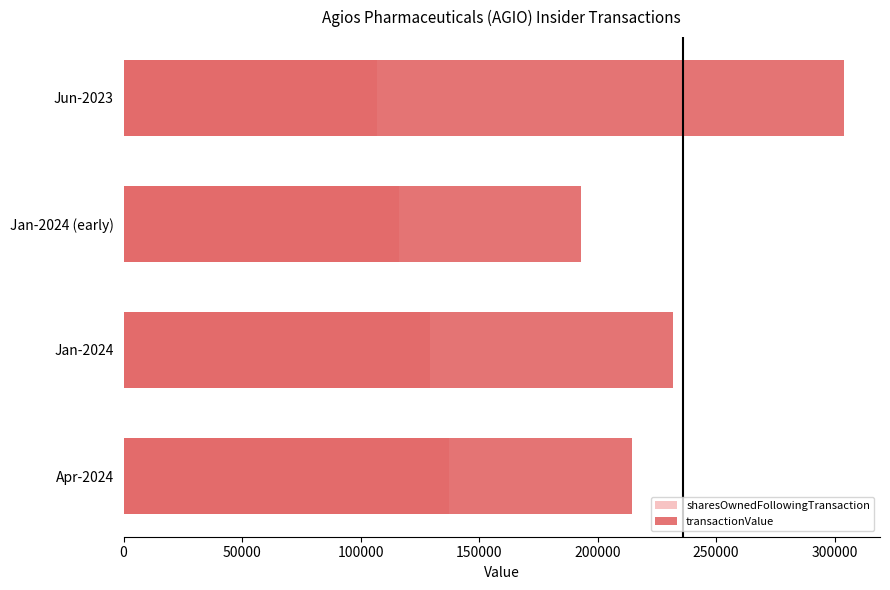

How many values in the transactionValue series exceed 232024?

1